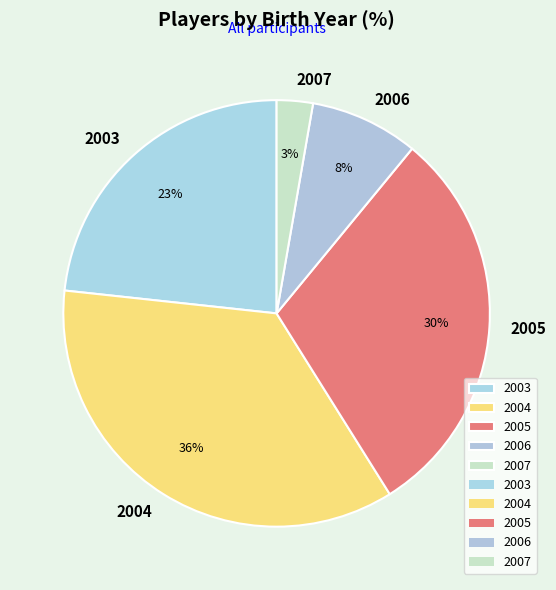

To the nearest percent, what is the average slice percentage?

20%